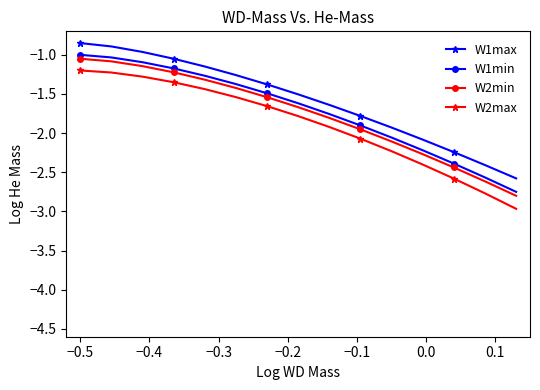

At how many categories does at least one series exceed -2?

11